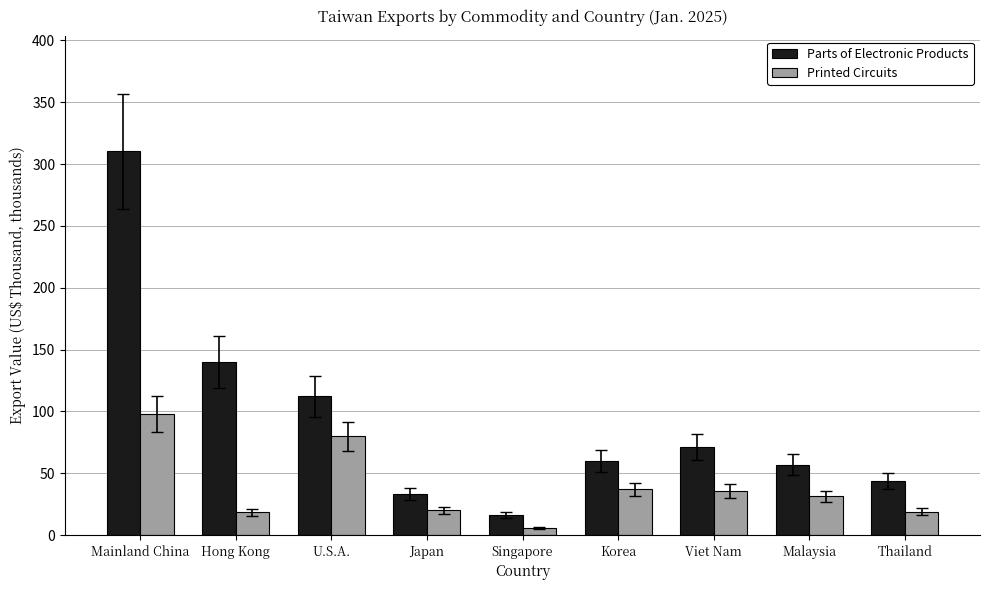

What is the difference between the maximum and minimum values in the Printed Circuits series?

92.4